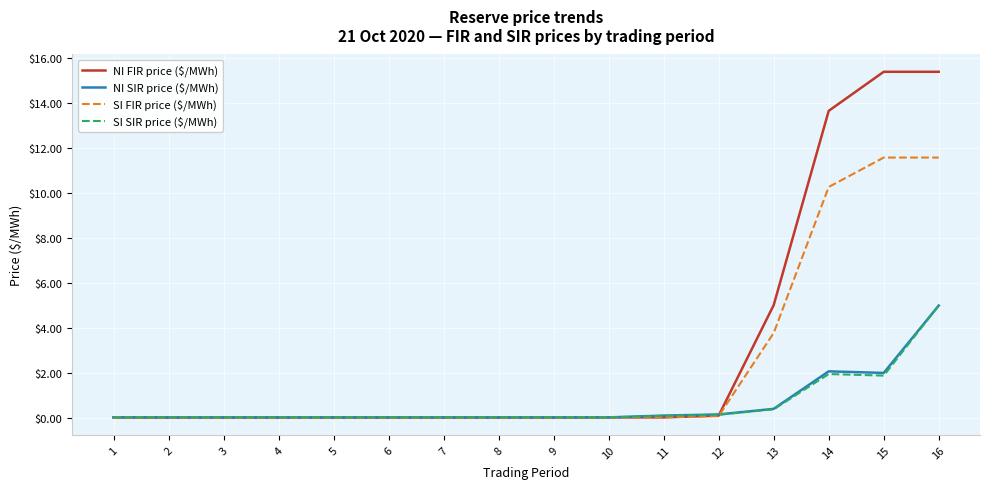

At which label is SI FIR price ($/MWh) closest to 5?

13